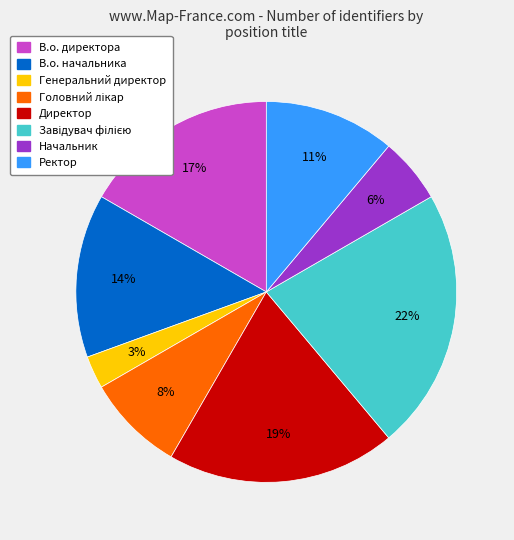

Between Ректор and В.о. директора, which is larger?

В.о. директора